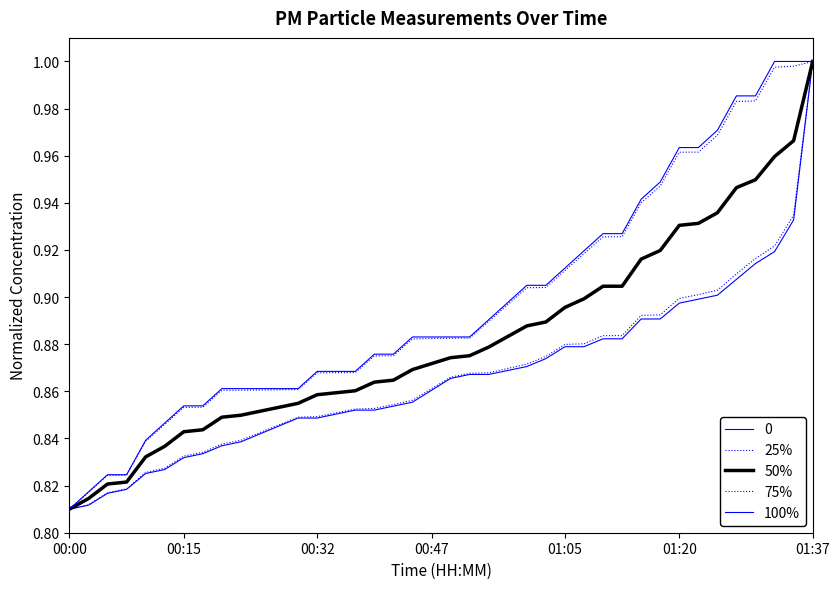

Is this an area chart (filled region under the line)?

No